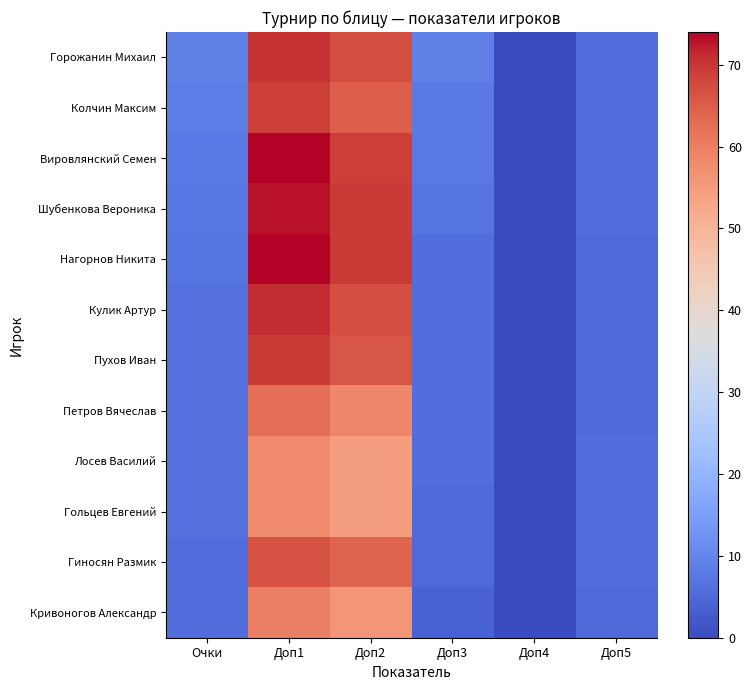

What is the difference between the highest and lowest values at Очки?

3.0